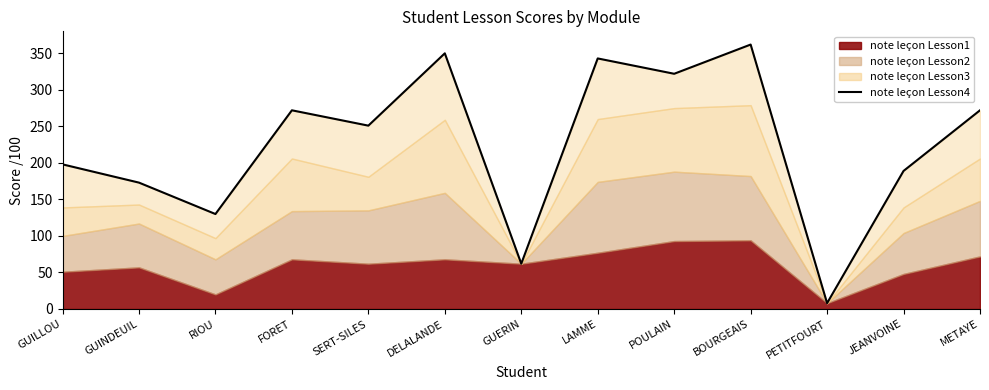

Where does the data first go above 251?

FORET